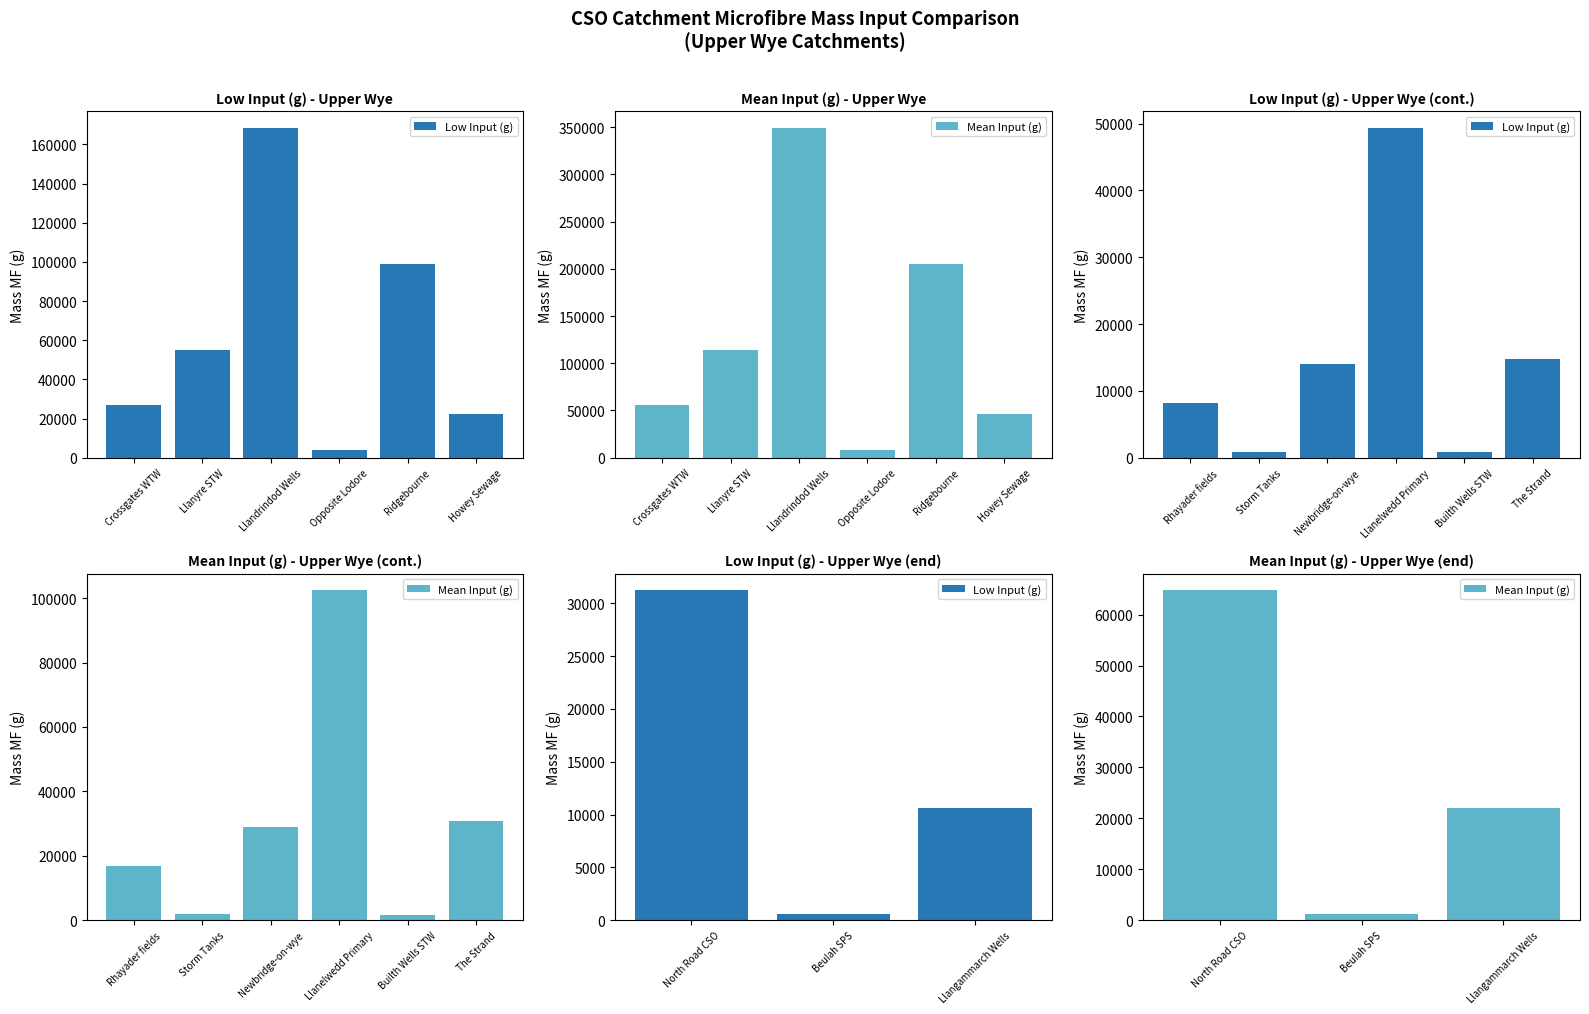

Which series has the widest spread of values?

Mean Input (g)